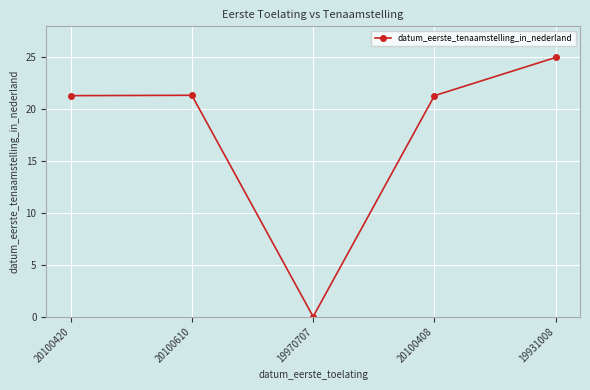

Reading left to right, extract all data points from this chart.

20100420=21.3	20100610=21.3	19970707=0.0	20100408=21.3	19931008=25.0